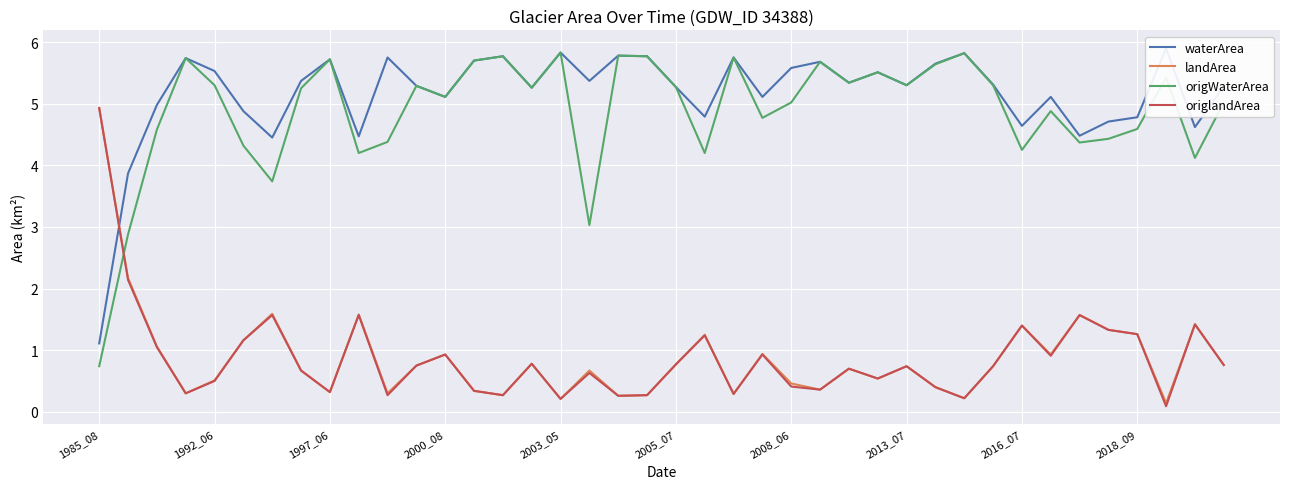

Reading left to right, what are all the values shown in this chart?

waterArea: 1.1	3.9	5.0	5.7	5.5	4.9	4.5	5.4	5.7	4.5	5.8	5.3	5.1	5.7	5.8	5.3	5.8	5.4	5.8	5.8	5.3	4.8	5.8	5.1	5.6	5.7	5.3	5.5	5.3	5.7	5.8	5.3	4.6	5.1	4.5	4.7	4.8	5.9	4.6	5.3
landArea: 4.9	2.2	1.1	0.3	0.5	1.2	1.6	0.7	0.3	1.6	0.3	0.8	0.9	0.3	0.3	0.8	0.2	0.7	0.3	0.3	0.8	1.2	0.3	0.9	0.5	0.4	0.7	0.5	0.7	0.4	0.2	0.7	1.4	0.9	1.6	1.3	1.3	0.1	1.4	0.8
origWaterArea: 0.7	2.9	4.6	5.7	5.3	4.3	3.7	5.2	5.7	4.2	4.4	5.3	5.1	5.7	5.8	5.3	5.8	3.0	5.8	5.8	5.3	4.2	5.8	4.8	5.0	5.7	5.3	5.5	5.3	5.6	5.8	5.3	4.2	4.9	4.4	4.4	4.6	5.4	4.1	5.0
origlandArea: 4.9	2.1	1.1	0.3	0.5	1.2	1.6	0.7	0.3	1.6	0.3	0.8	0.9	0.3	0.3	0.8	0.2	0.6	0.3	0.3	0.8	1.2	0.3	0.9	0.4	0.4	0.7	0.5	0.7	0.4	0.2	0.7	1.4	0.9	1.6	1.3	1.3	0.1	1.4	0.8